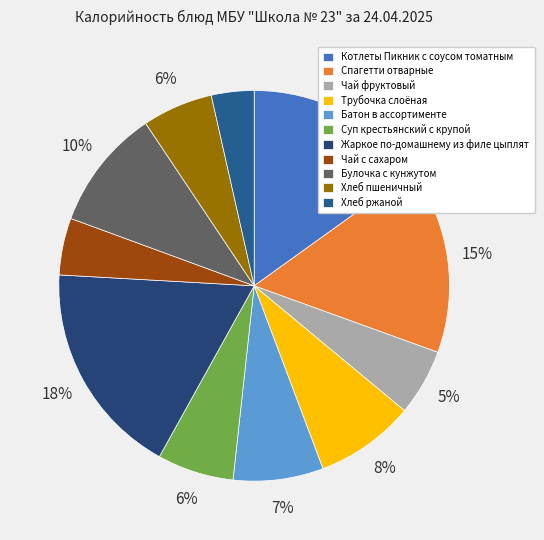

How much of the chart is everything except Спагетти отварные?

84.6%